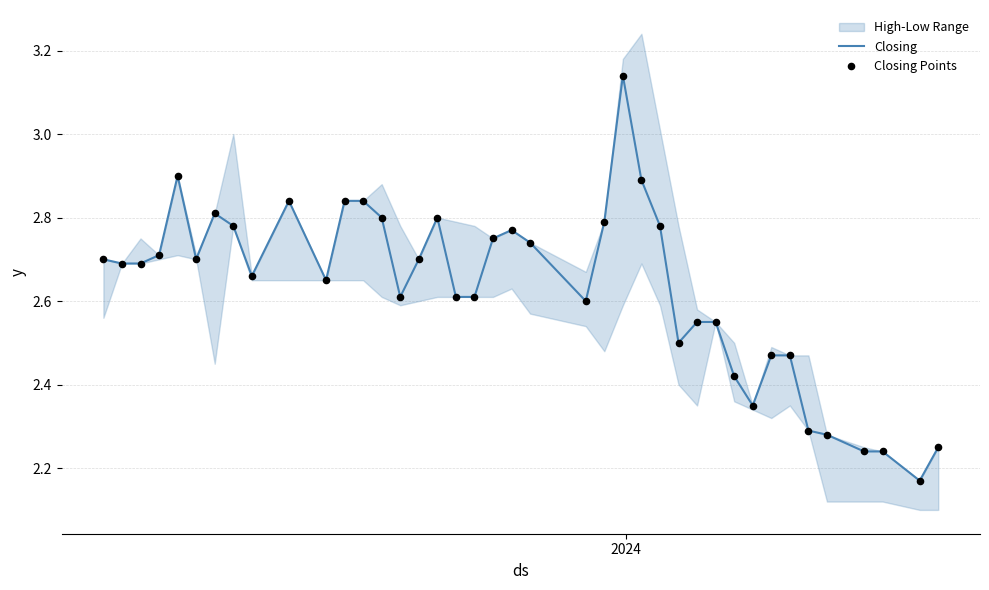

At how many categories does at least one series exceed 2?

40